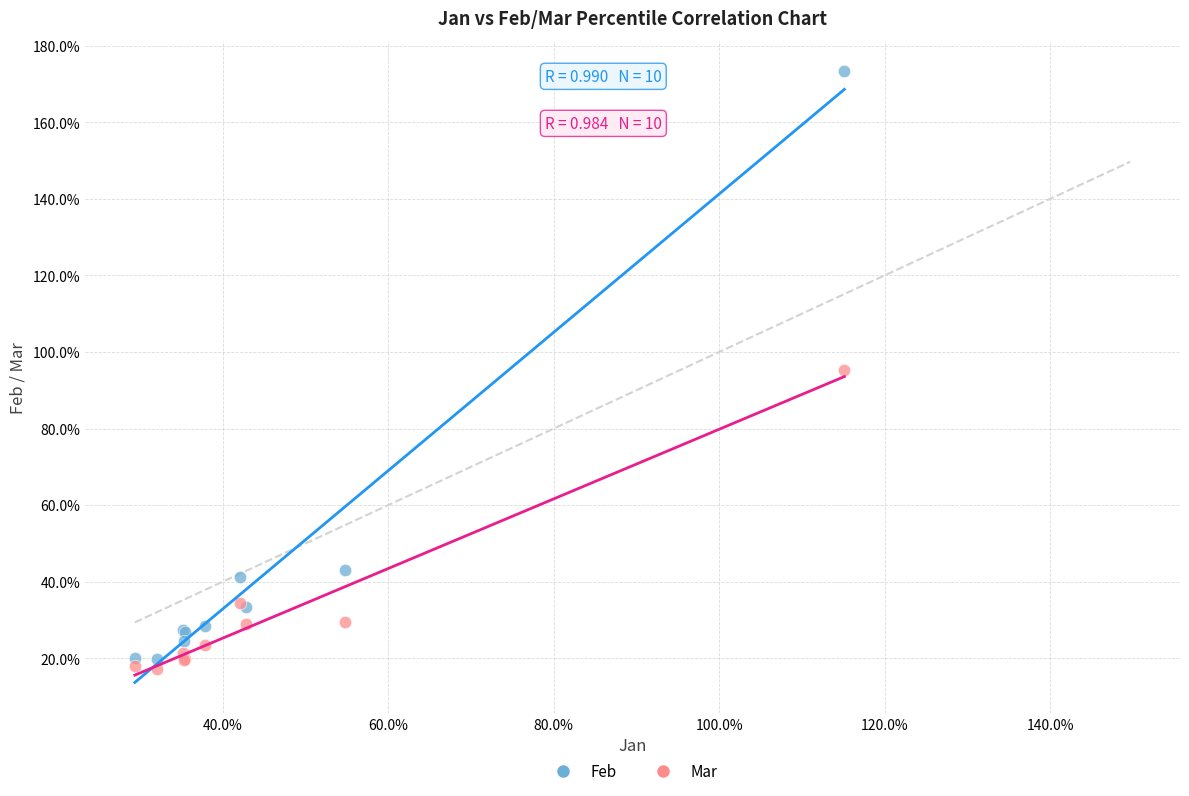

Which series reaches the minimum Y coordinate?

Mar